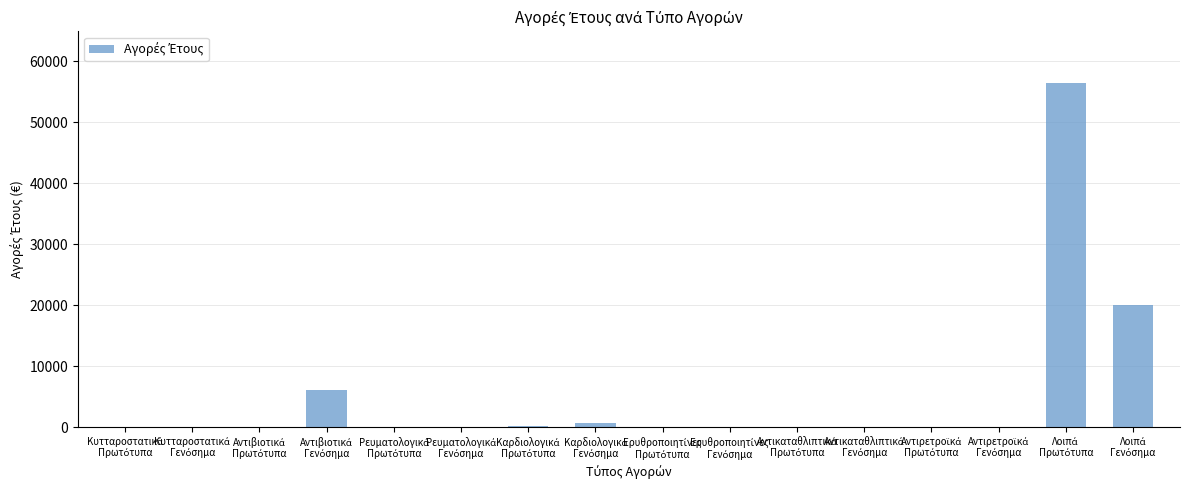

What is the maximum value shown in the chart?

56410.4